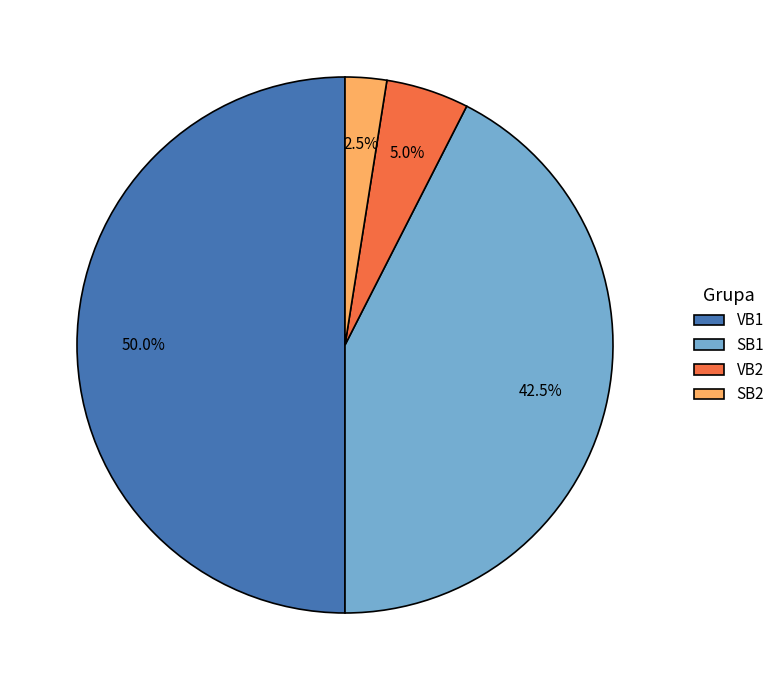

Which slice is the smallest?

SB2